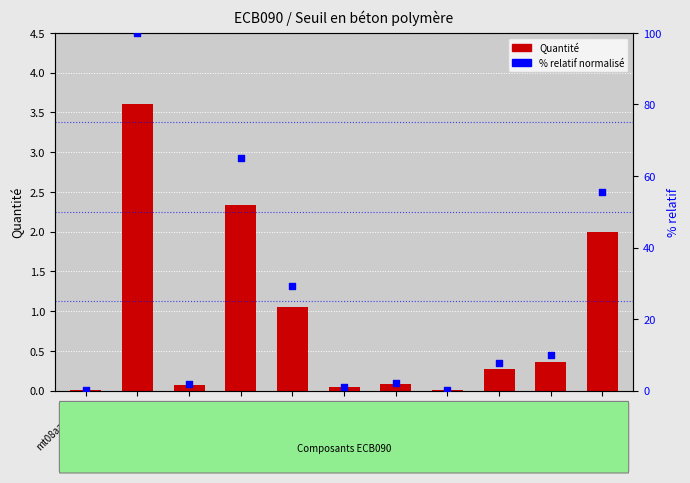

What are all the series names shown in the legend?

Quantité, % relatif (normalisé)